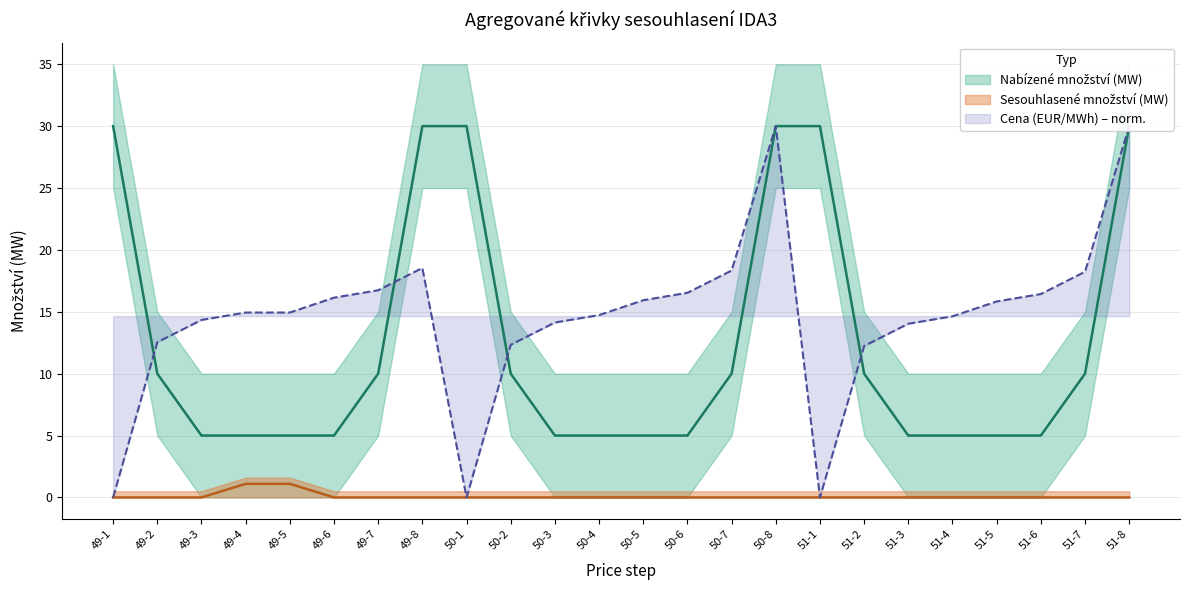

Reading left to right, transcribe all the data shown in this chart.

Nabízené množství (MW): 49-1=30.0	49-2=10.0	49-3=5.0	49-4=5.0	49-5=5.0	49-6=5.0	49-7=10.0	49-8=30.0	50-1=30.0	50-2=10.0	50-3=5.0	50-4=5.0	50-5=5.0	50-6=5.0	50-7=10.0	50-8=30.0	51-1=30.0	51-2=10.0	51-3=5.0	51-4=5.0	51-5=5.0	51-6=5.0	51-7=10.0	51-8=30.0
Sesouhlasené množství (MW): 49-1=0.0	49-2=0.0	49-3=0.0	49-4=1.1	49-5=1.1	49-6=0.0	49-7=0.0	49-8=0.0	50-1=0.0	50-2=0.0	50-3=0.0	50-4=0.0	50-5=0.0	50-6=0.0	50-7=0.0	50-8=0.0	51-1=0.0	51-2=0.0	51-3=0.0	51-4=0.0	51-5=0.0	51-6=0.0	51-7=0.0	51-8=0.0
Cena (EUR/MWh): 49-1=0.0	49-2=12.5	49-3=14.3	49-4=14.9	49-5=14.9	49-6=16.1	49-7=16.7	49-8=18.5	50-1=0.0	50-2=12.3	50-3=14.1	50-4=14.7	50-5=15.9	50-6=16.5	50-7=18.3	50-8=30.0	51-1=0.0	51-2=12.2	51-3=14.0	51-4=14.6	51-5=15.8	51-6=16.4	51-7=18.2	51-8=30.0